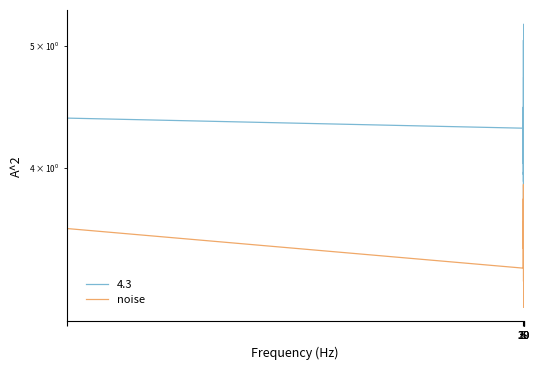

Does the chart display data point markers on the line(s)?

No